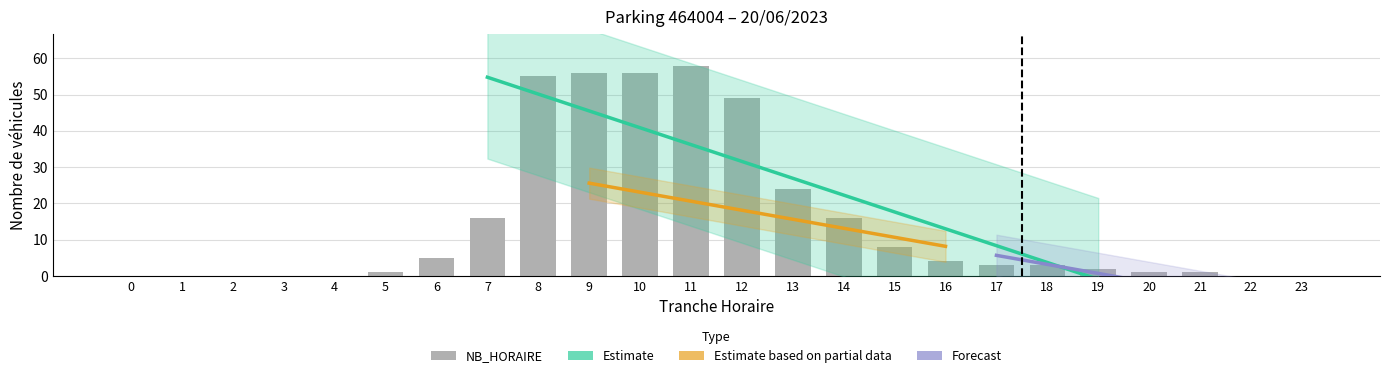

At which label does the data first exceed 3?

6